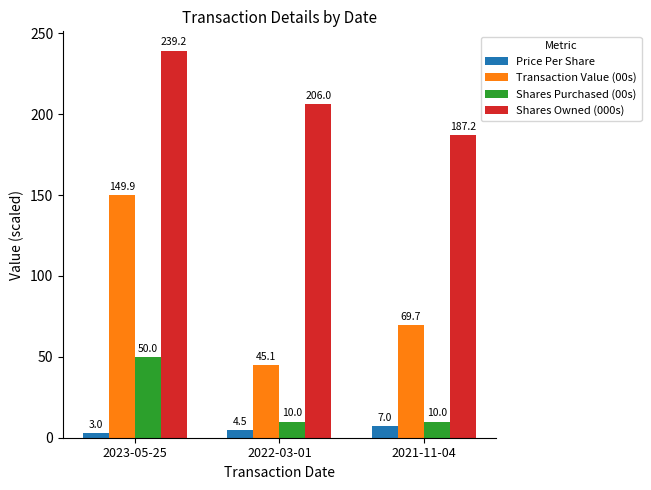

Which category has the highest value across all series?

2023-05-25